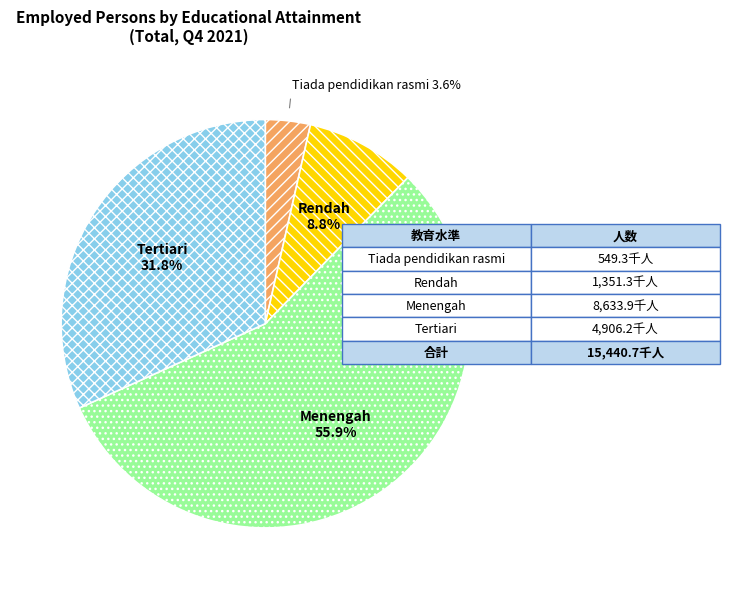

The Tertiari slice represents 42% of the pie. True or false?

False